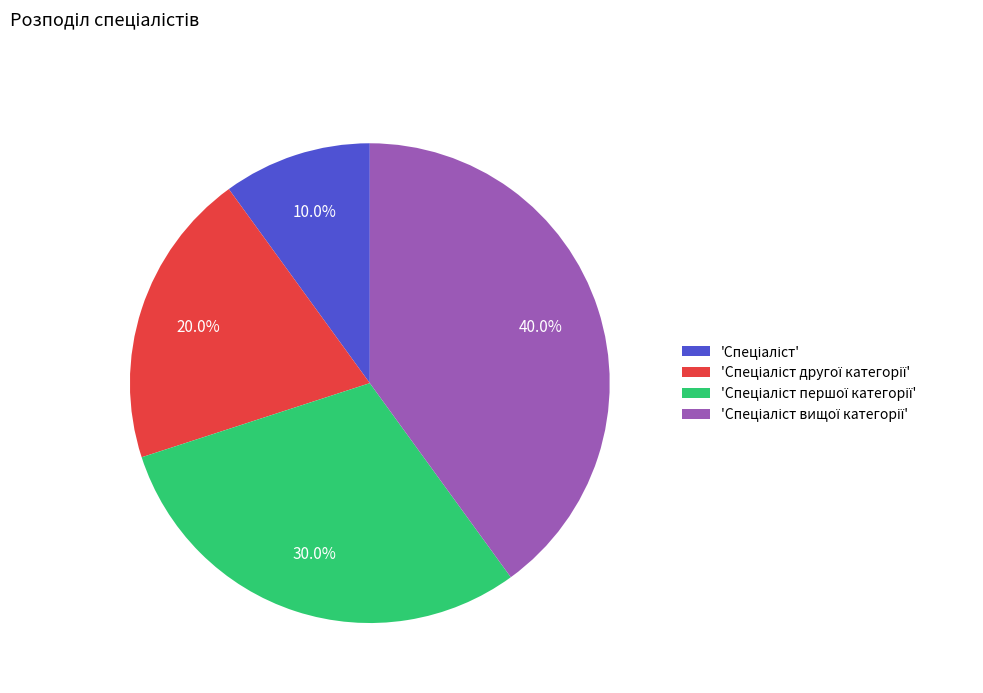

Does any single category account for the majority?

No